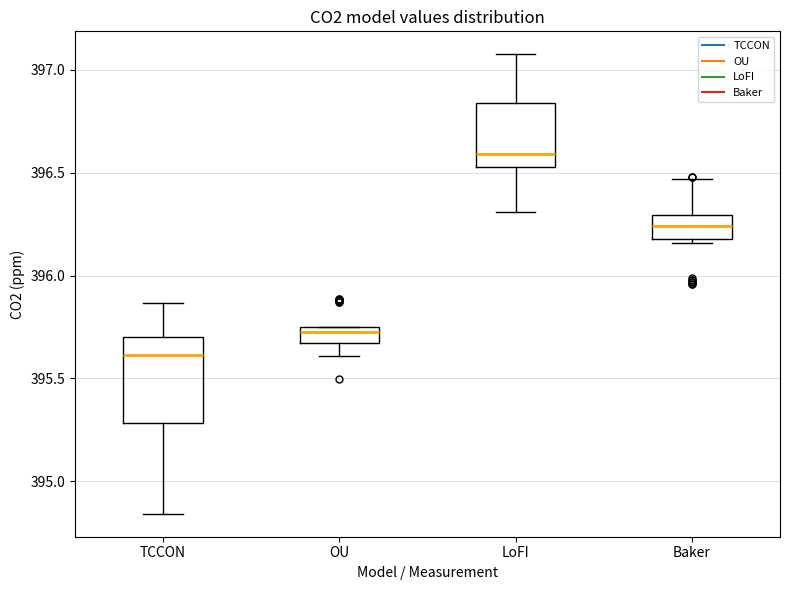

Which box has the highest median line?

LoFI